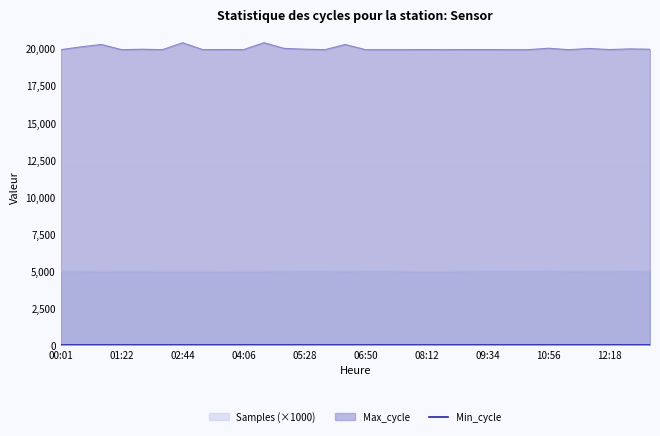

Where does the Max_cycle series first go above 19930?

00:28